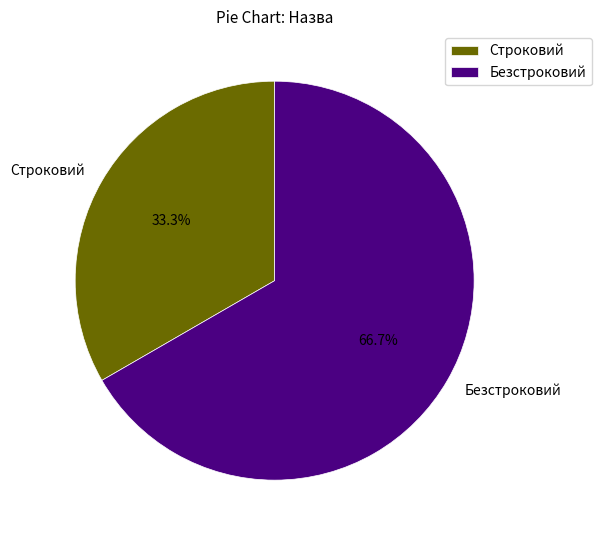

Rank the categories by value from highest to lowest.

Безстроковий, Строковий